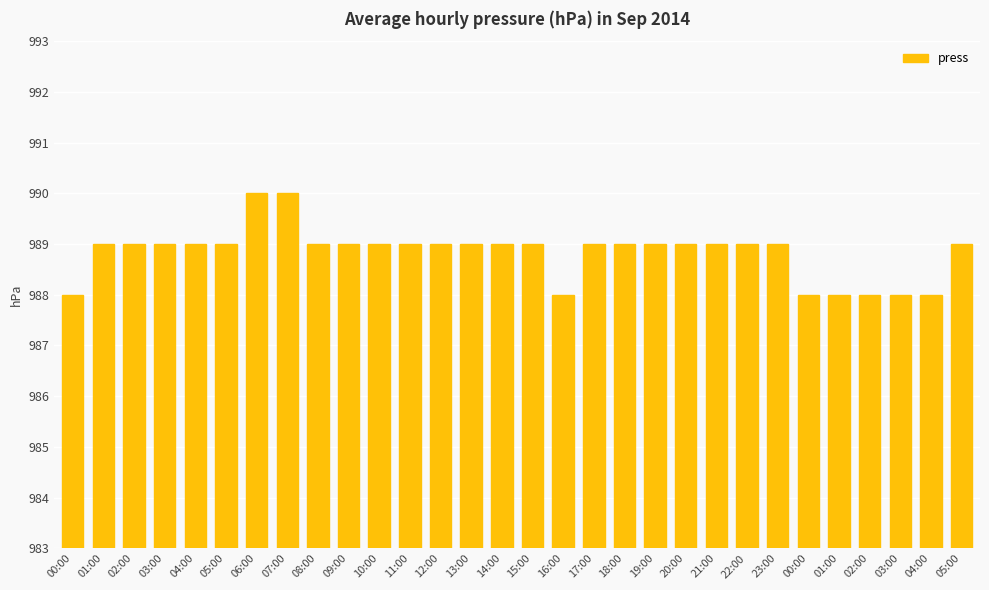

Count the number of categories in the chart.

30